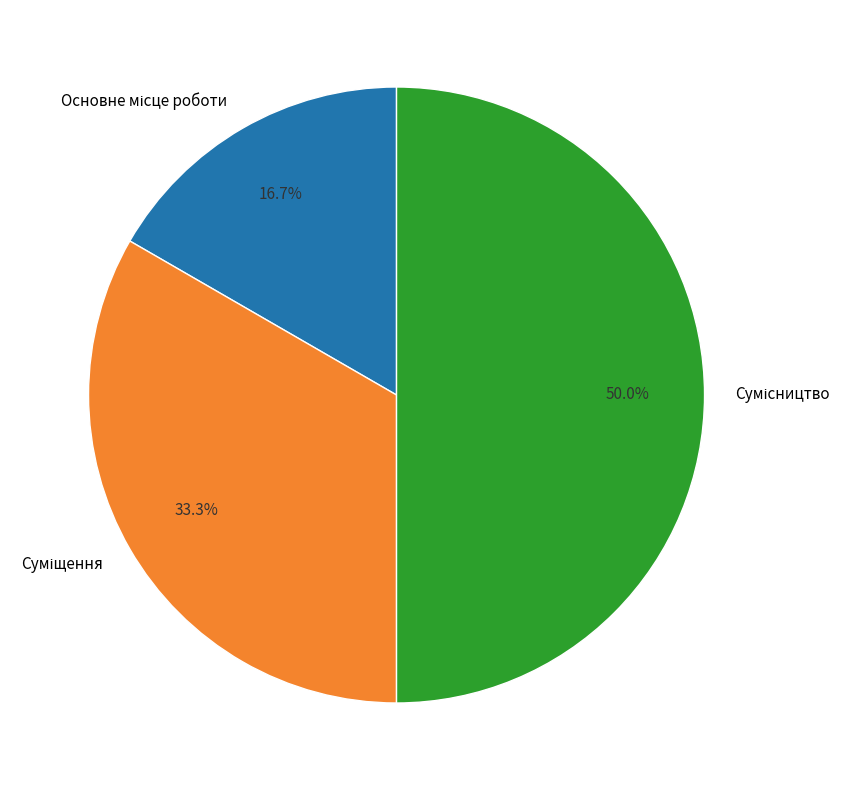

True or false: Суміщення accounts for 19% of the total.

False